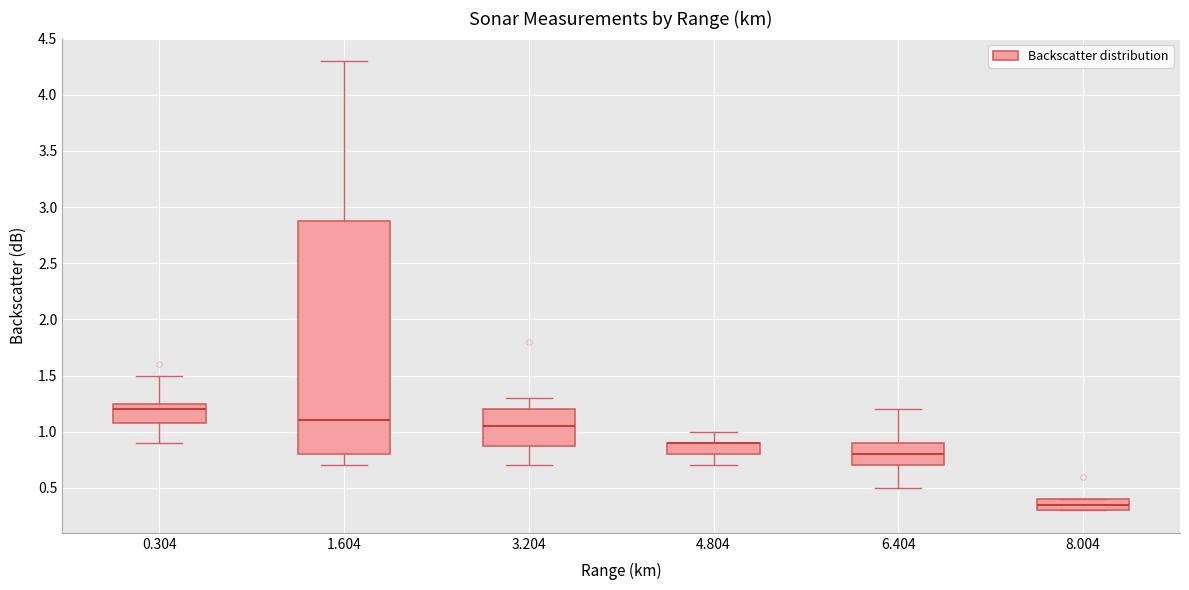

Which box is the tallest, from its lower edge to its upper edge?

1.604